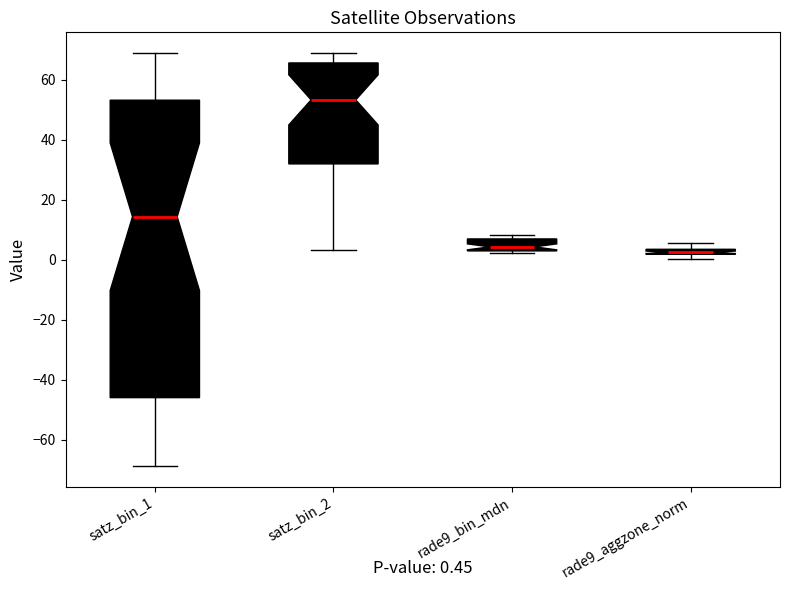

Which box is the tallest, from its lower edge to its upper edge?

satz_bin_1